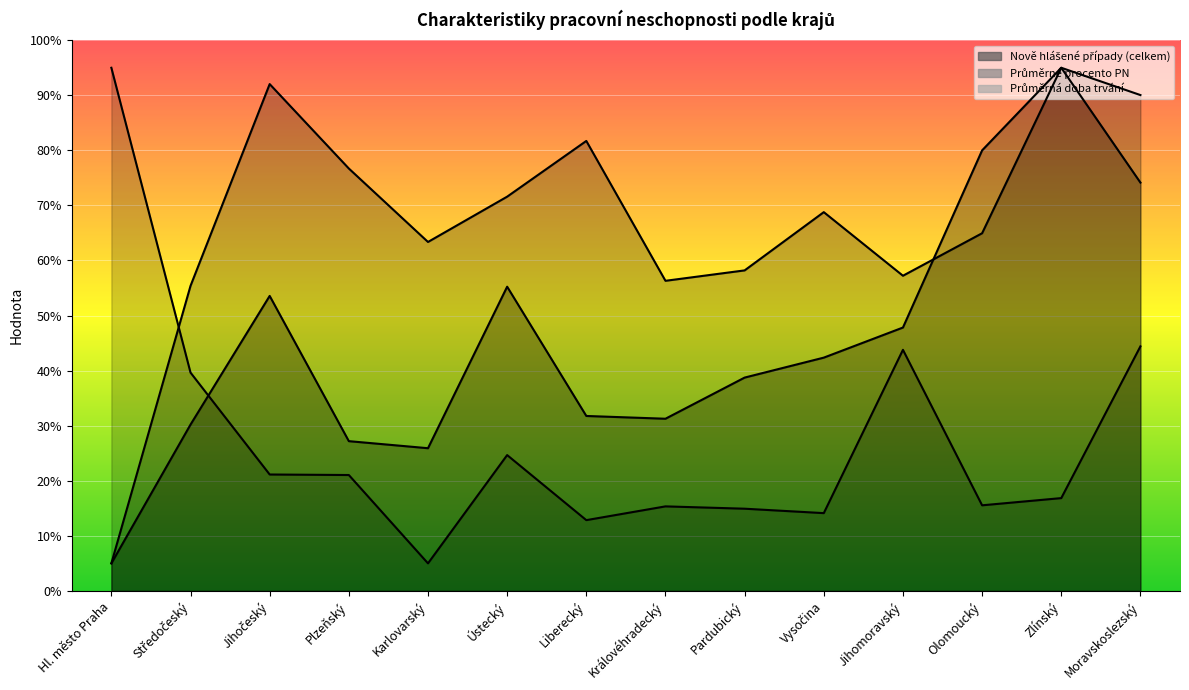

The value of Průměrná doba trvání at Hl. město Praha is 5.0. True or false?

True